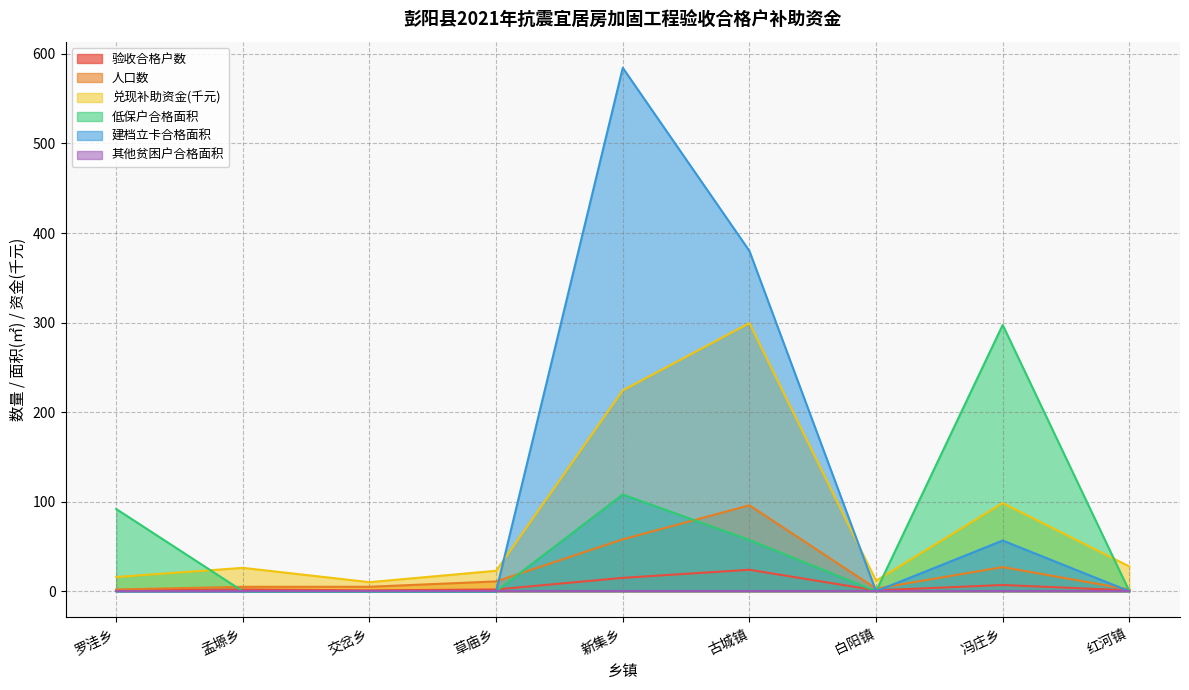

What is the total value across all series at 新集乡?

989.7